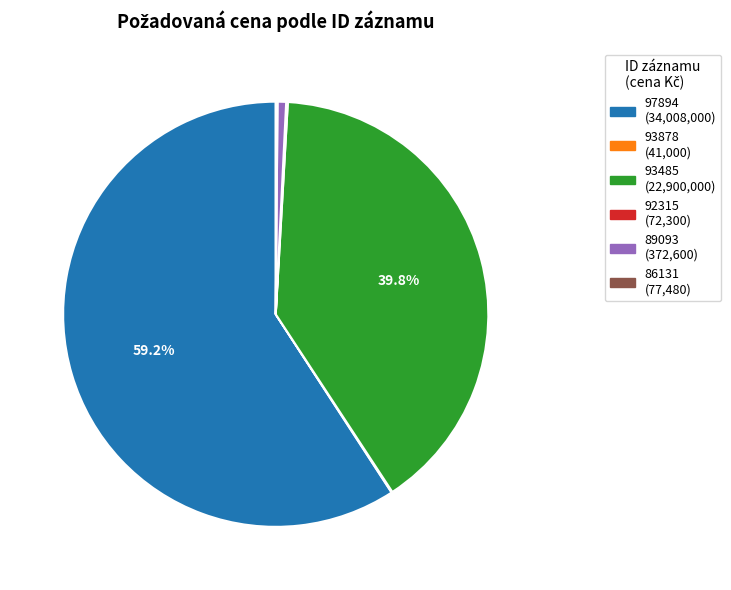

To the nearest percent, what is the average slice percentage?

17%